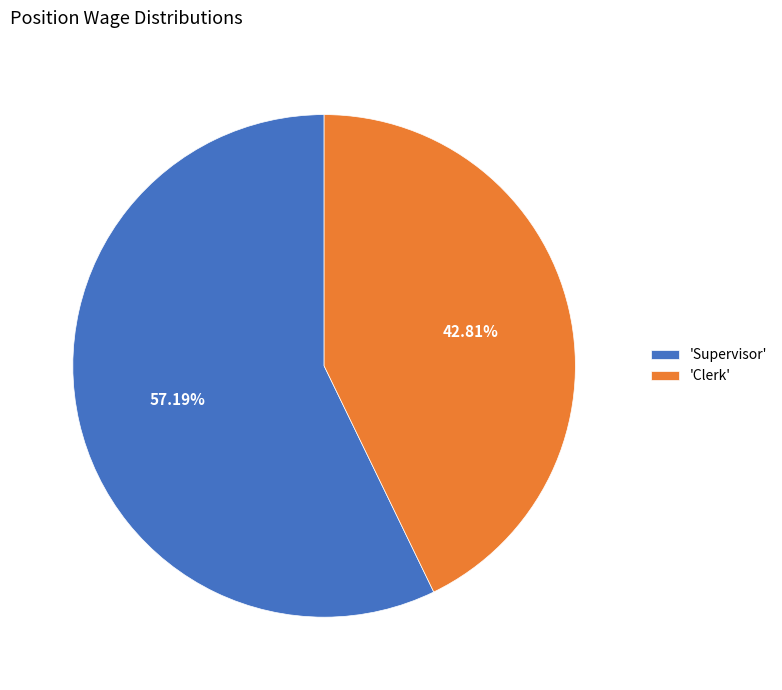

Which slice represents more than half of the pie?

'Supervisor'